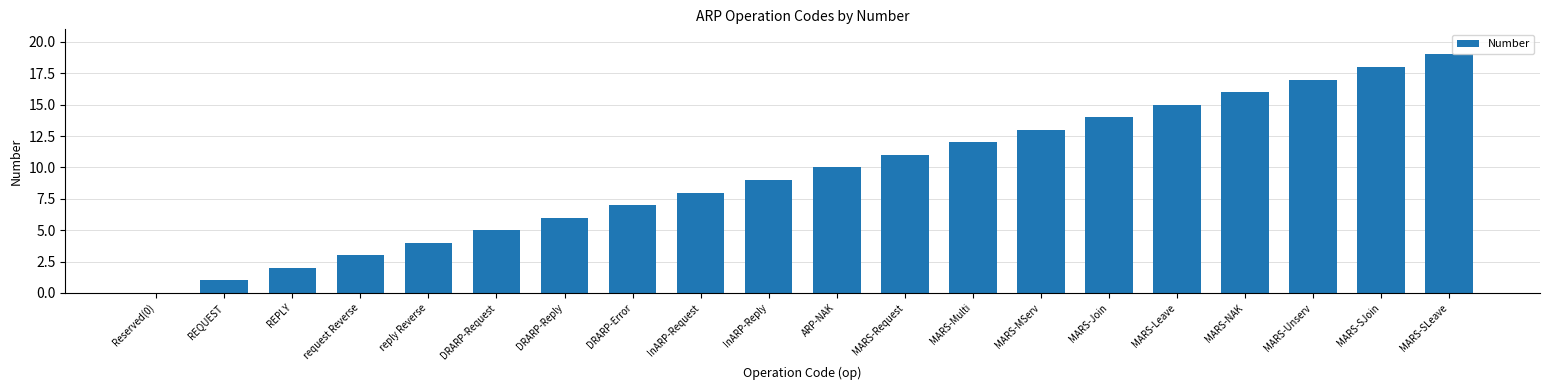

What value does the data have at MARS-Request?

11